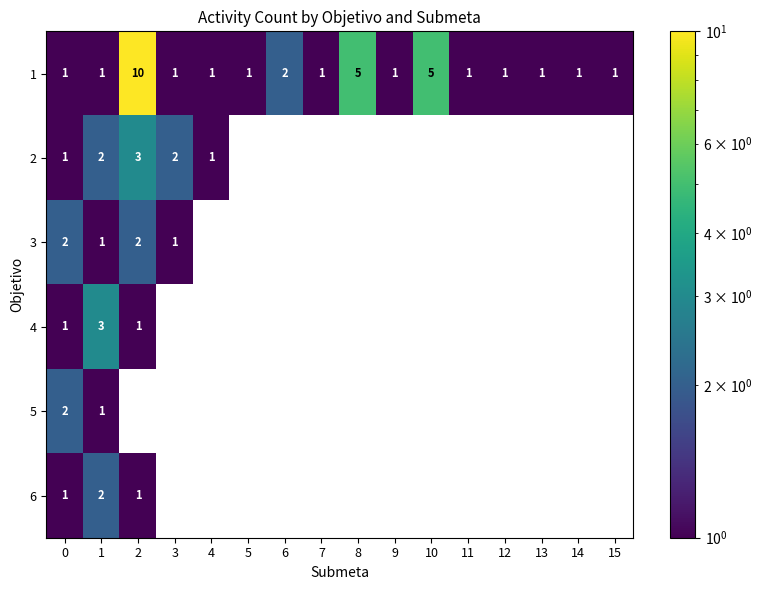

What is the highest value of the 4 series?

3